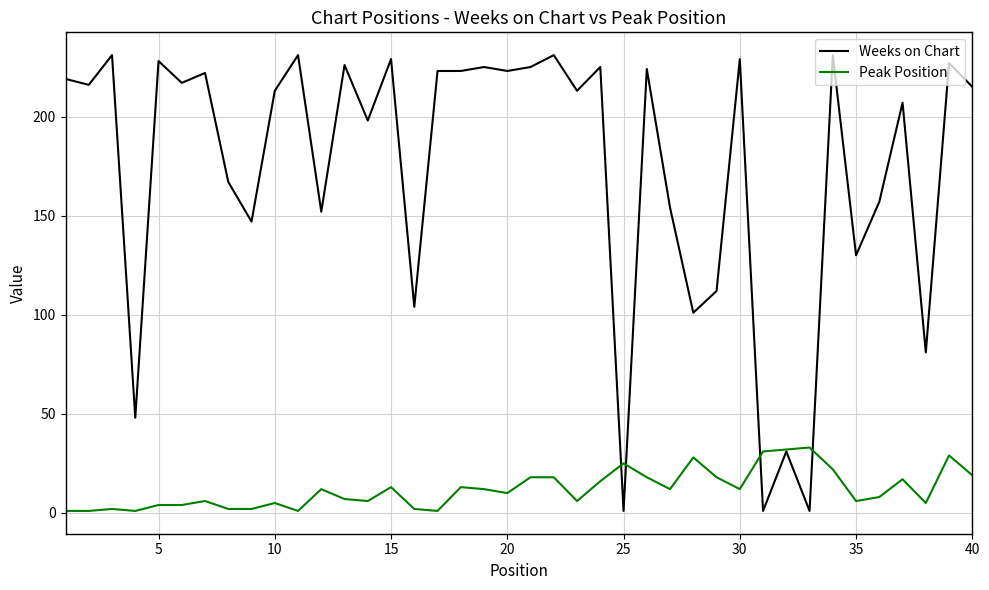

Which series has the largest total across all categories?

Weeks on Chart